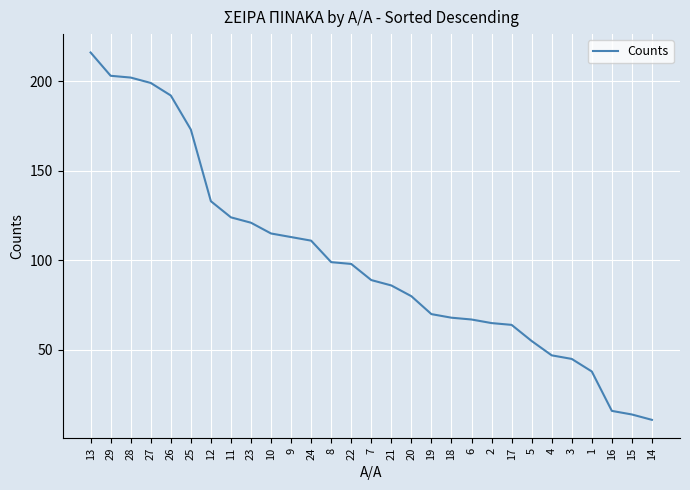

Does the chart have visible grid lines?

Yes